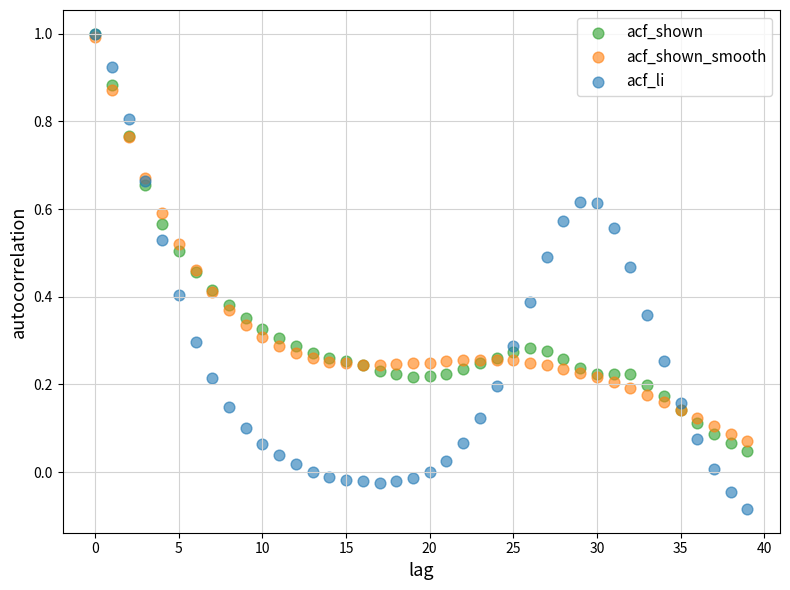

Which series has the largest Y range (max minus min)?

acf_li